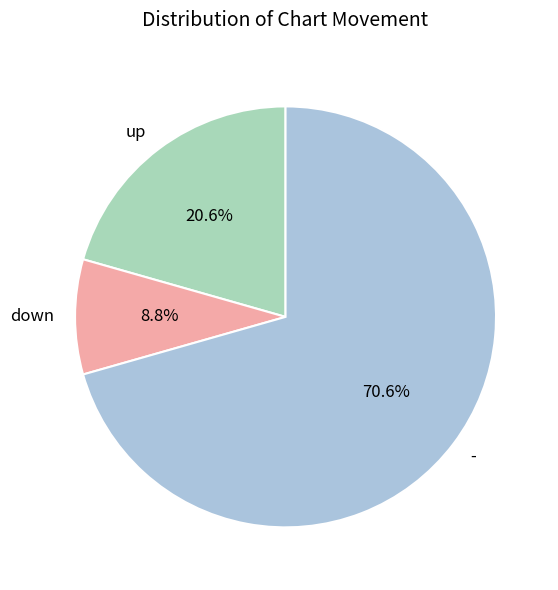

How many slices are in this pie chart?

3